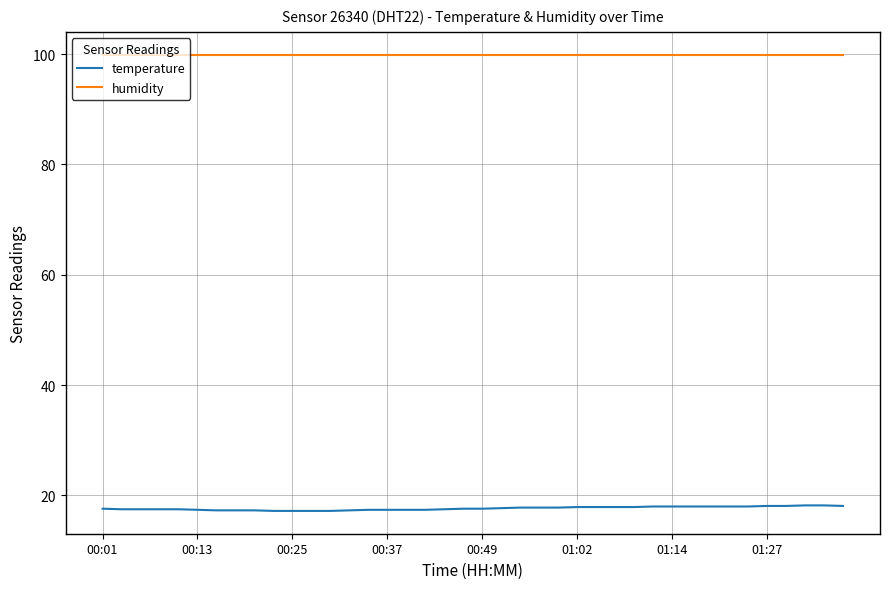

What are all the series names shown in the legend?

temperature, humidity